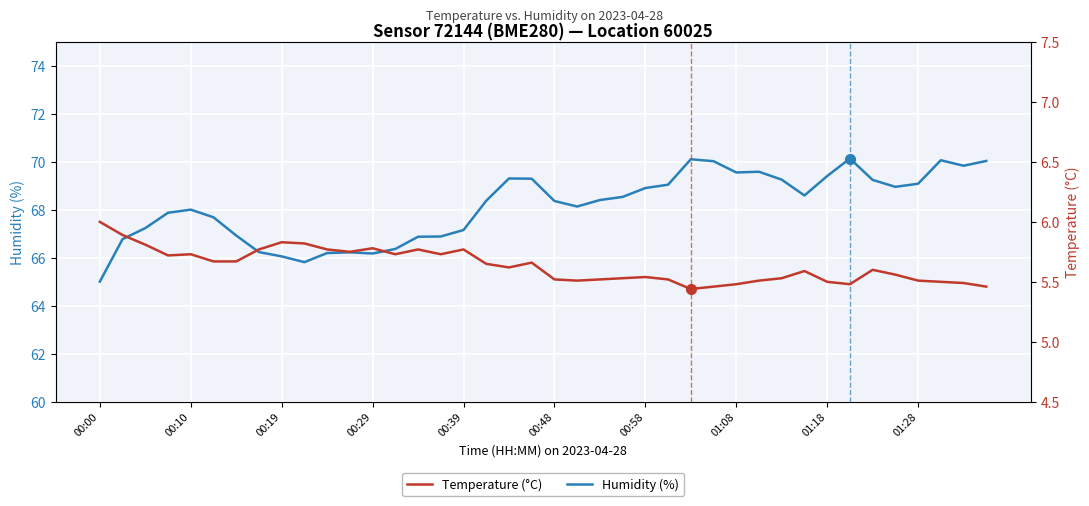

True or false: Humidity (%) and Temperature (°C) cross at least once.

False